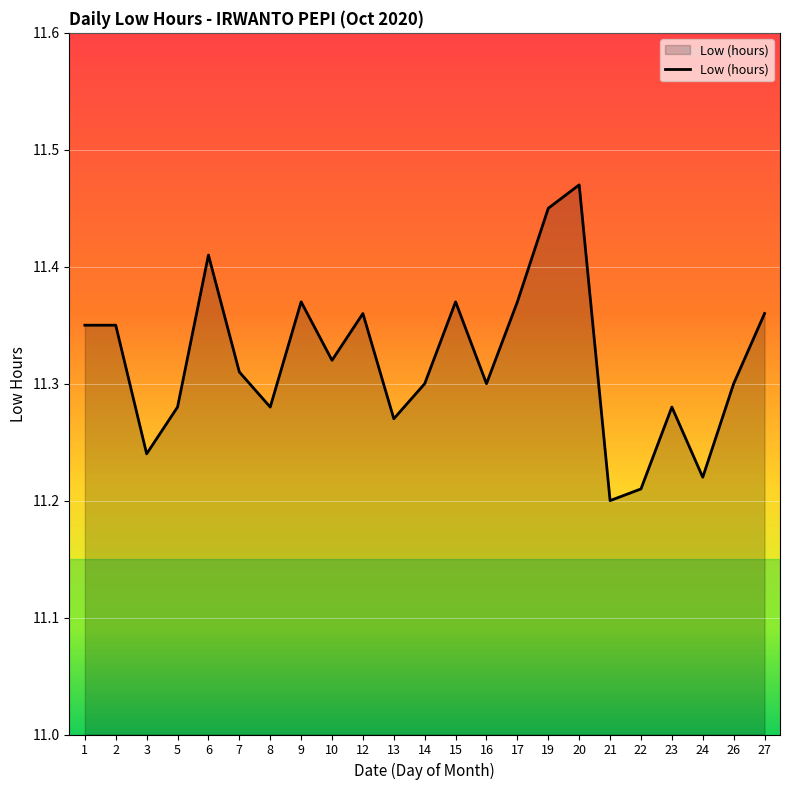

The value at 8 is 11.3. True or false?

True